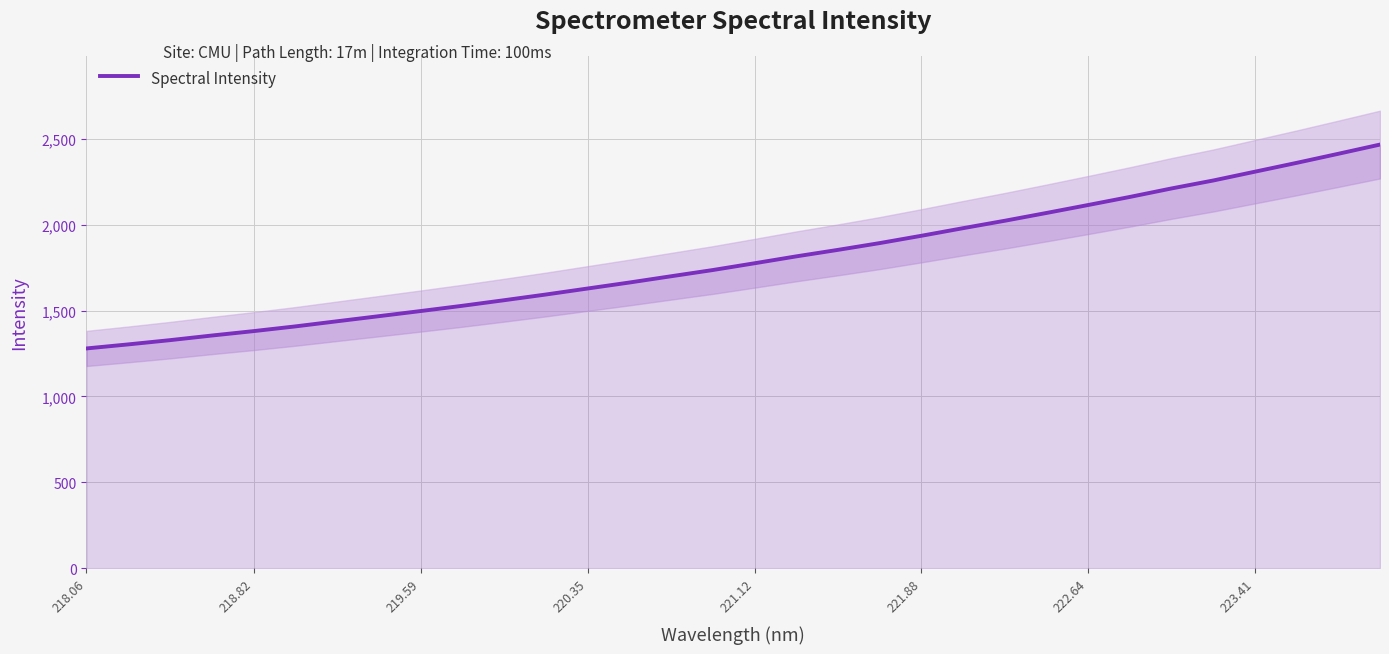

What is the minimum value for Spectral Intensity?

1280.0